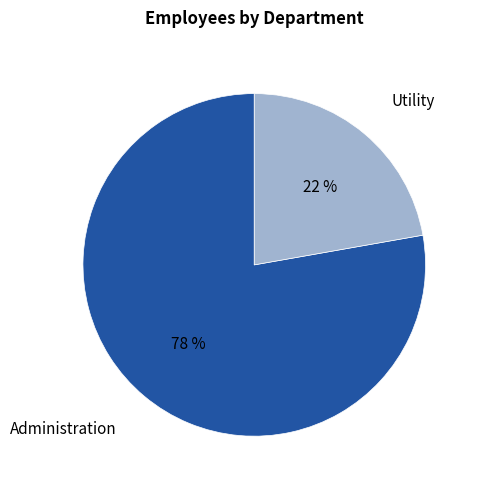

To the nearest percent, what is the difference between the largest and smallest slice percentages?

56%